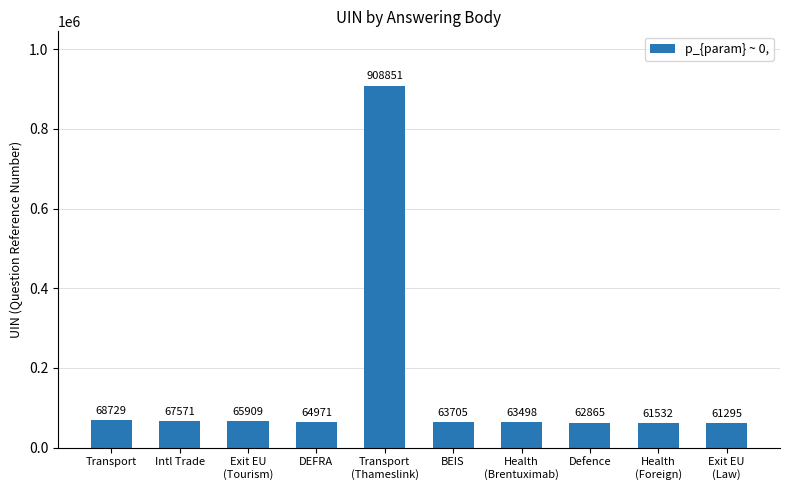

Reading left to right, extract all data points from this chart.

Transport=68729	Intl Trade=67571	Exit EU
(Tourism)=65909	DEFRA=64971	Transport
(Thameslink)=908851	BEIS=63705	Health
(Brentuximab)=63498	Defence=62865	Health
(Foreign)=61532	Exit EU
(Law)=61295